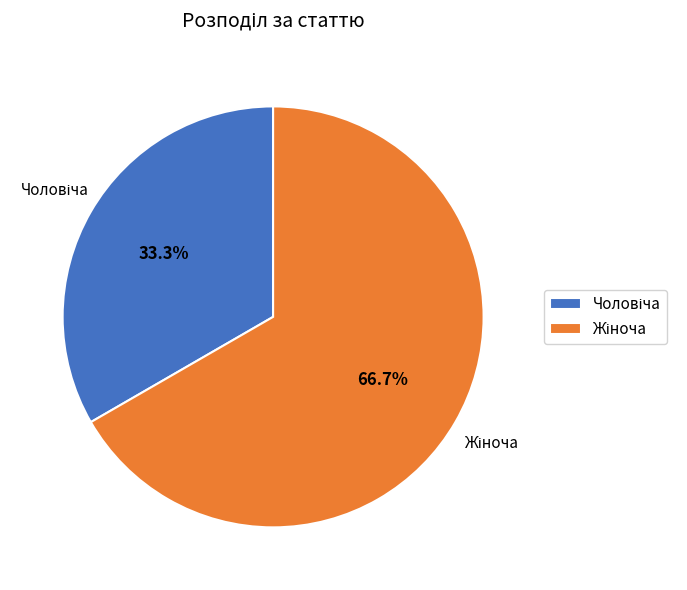

Is there any slice that represents more than half of the pie?

Yes